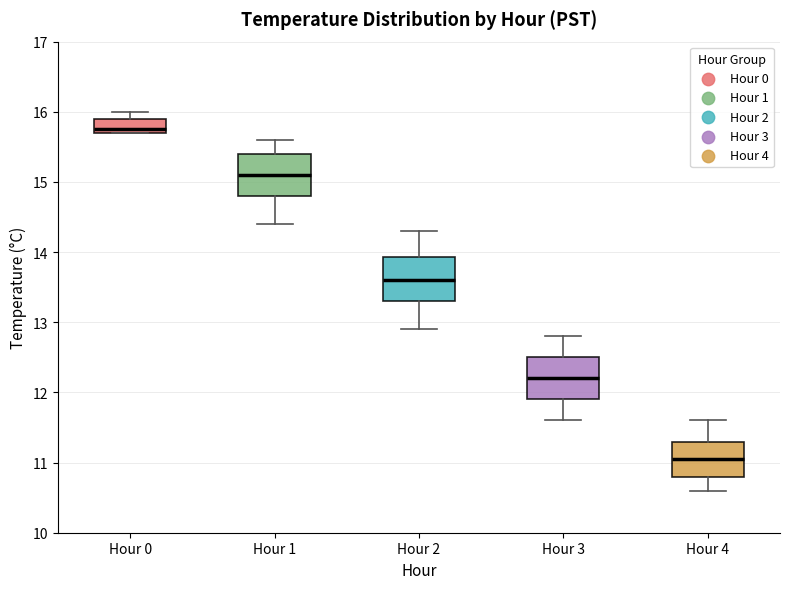

Where is the lower edge of the box for Hour 2 on the y-axis? The values are not printed on the chart, so give them approximately, as read against the axis.

13.3